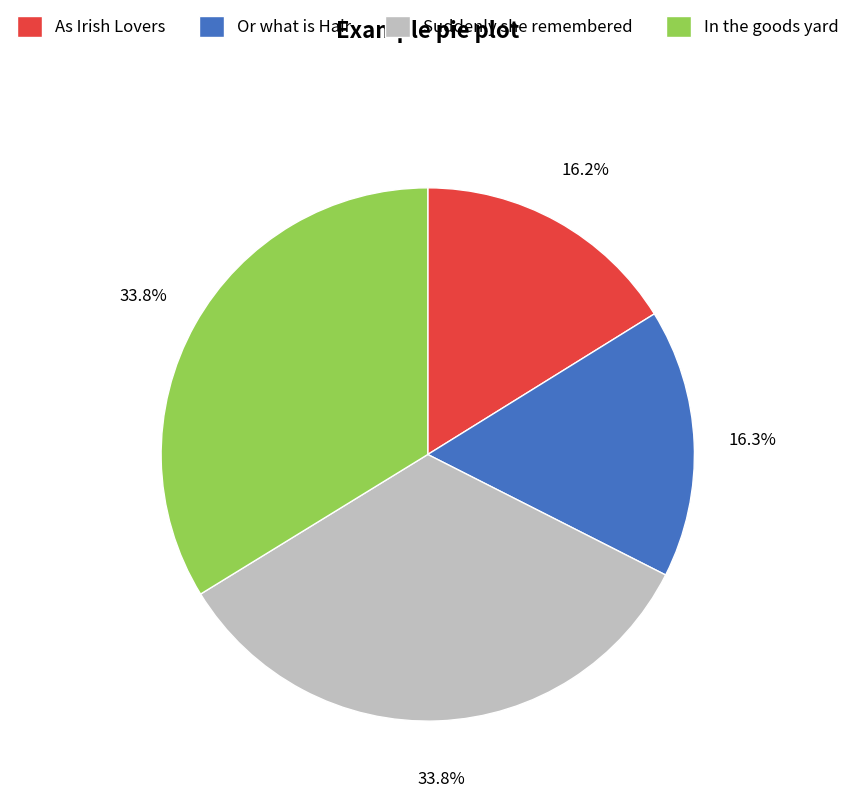

Is the sum of As Irish Lovers and Or what is Hair greater than half?

No